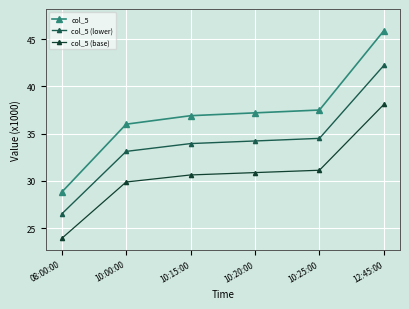

How many categories are shown in the chart?

6